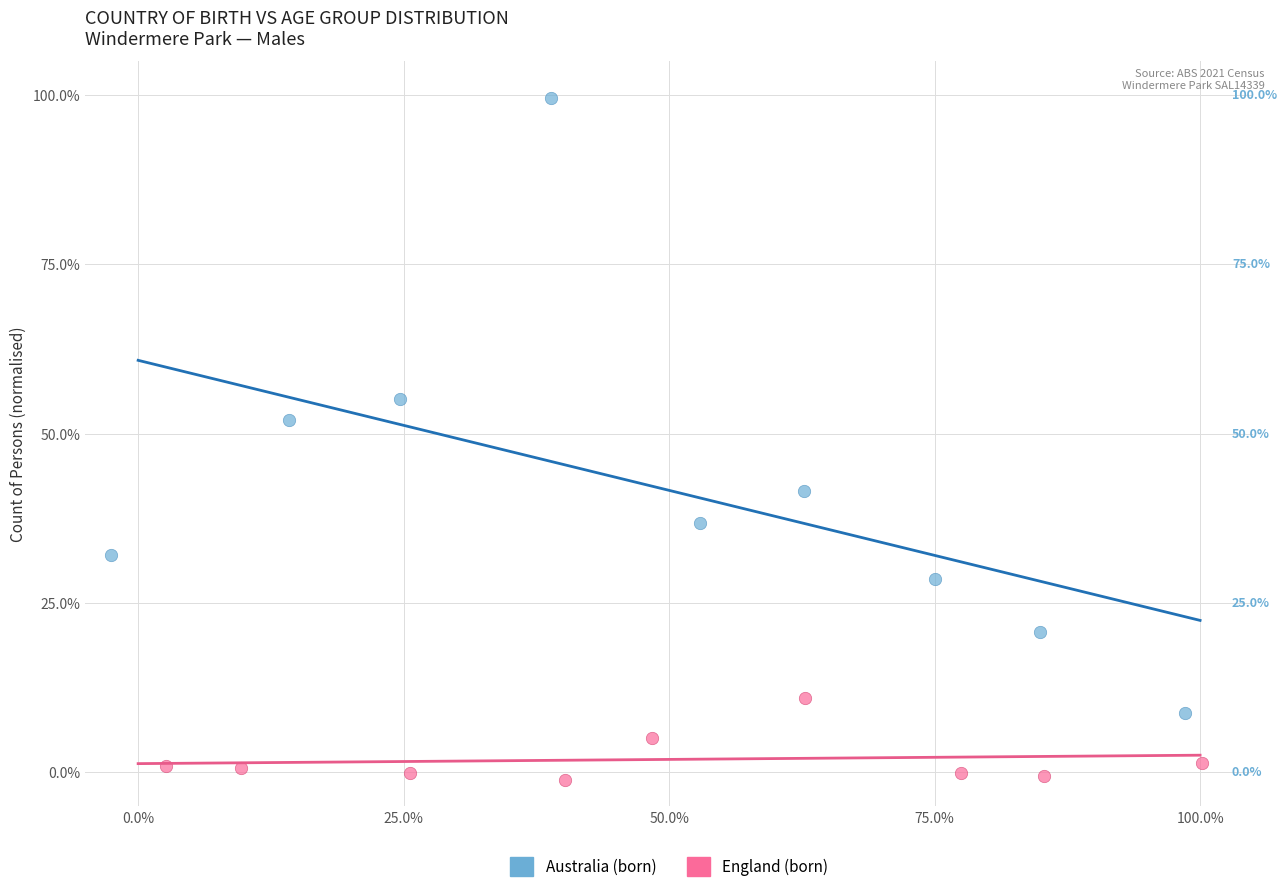

What are all the series names shown in the legend?

Australia (born), England (born)